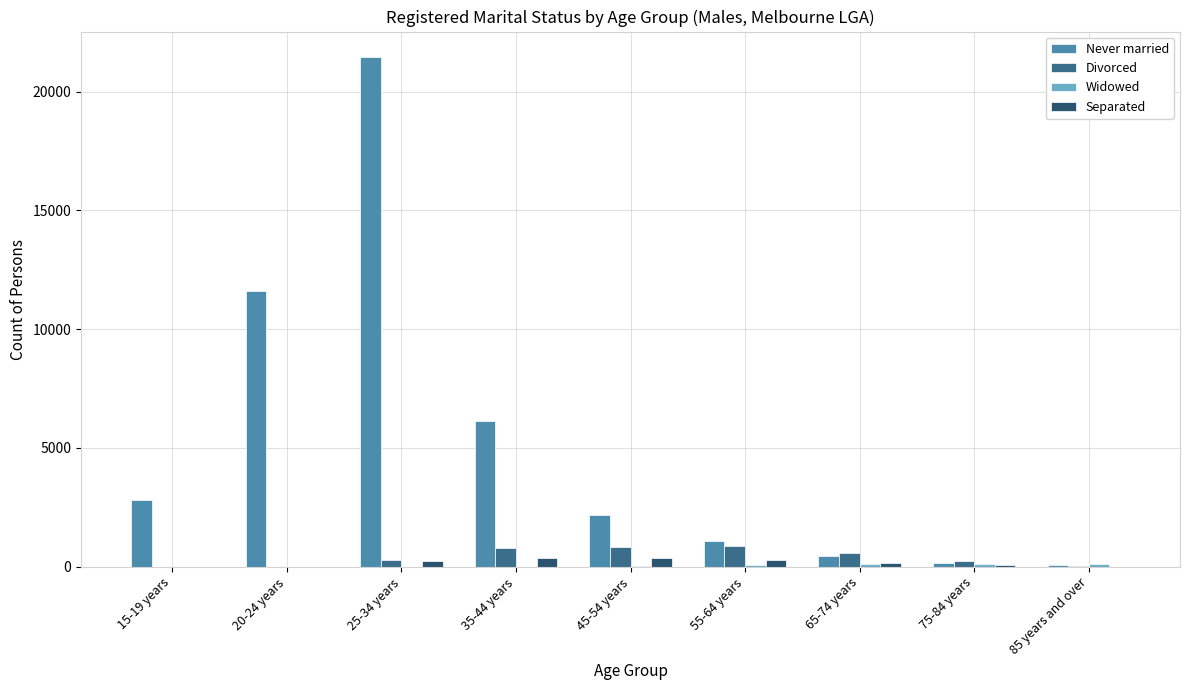

Which series has the largest range (max minus min)?

Never married